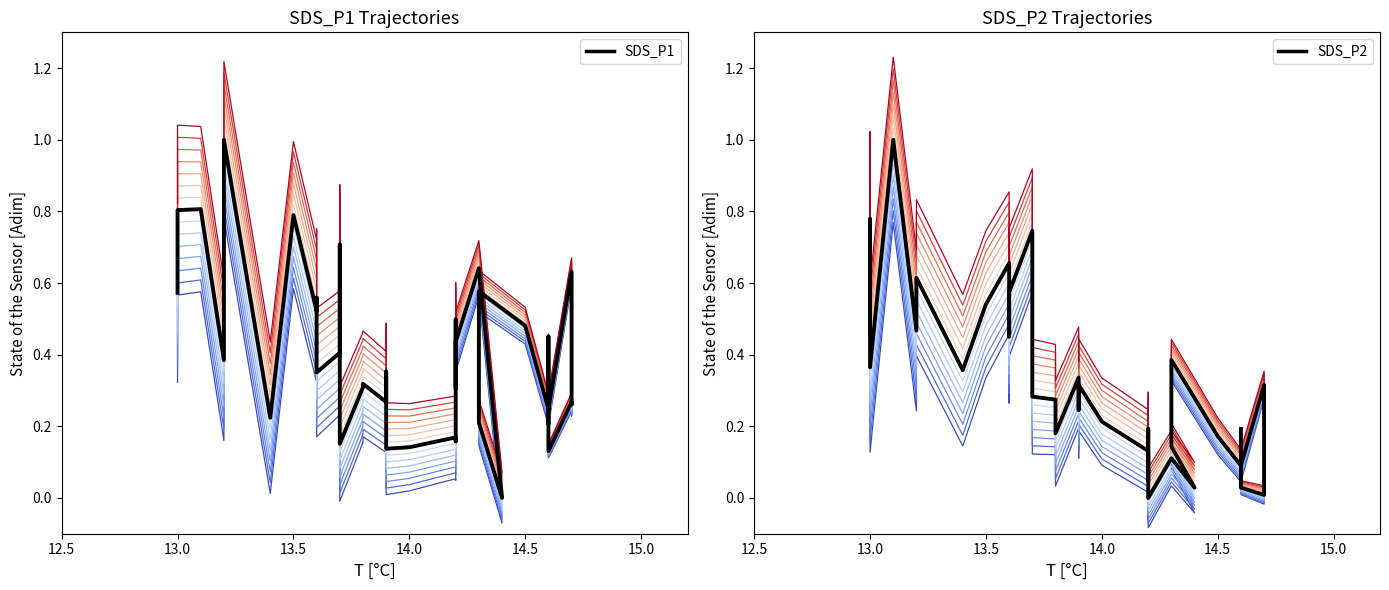

After their last crossing, which series has the higher values: SDS_P1 or SDS_P2?

SDS_P1